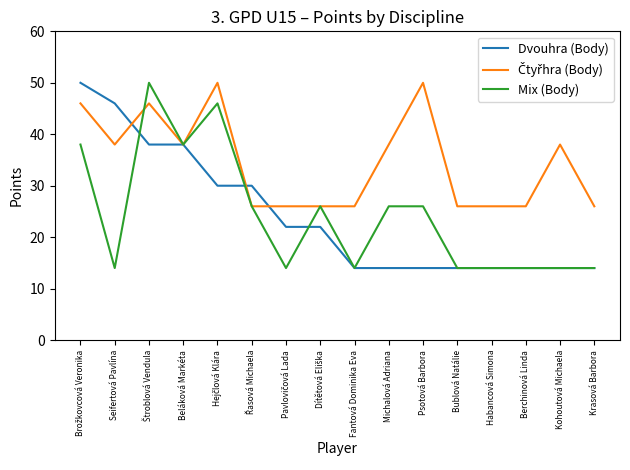

What is the total value across all series at Habancová Simona?

54